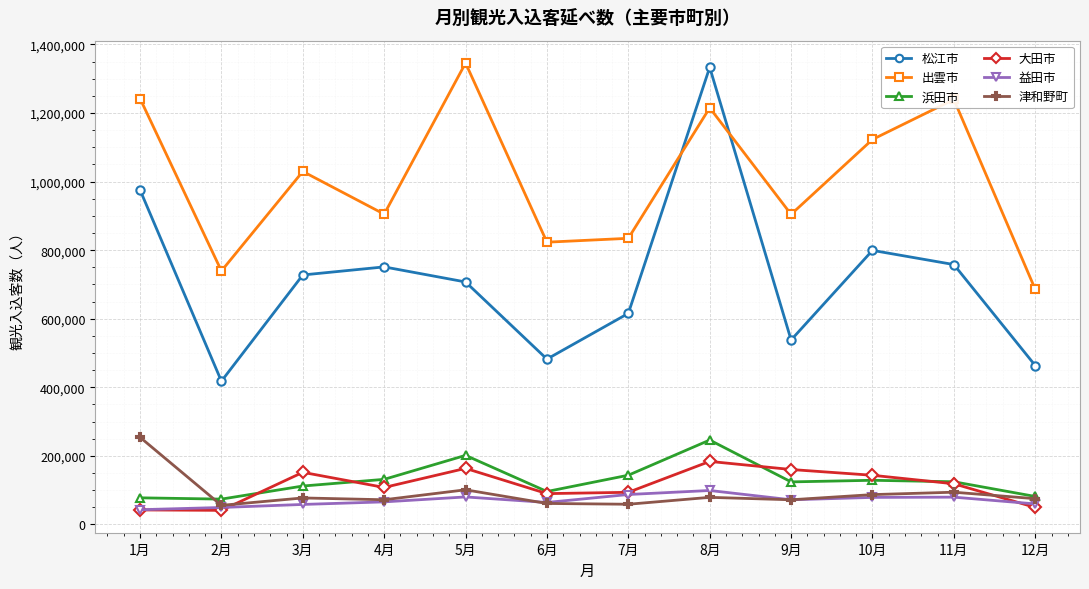

What is the average value of the 大田市 series?

112255